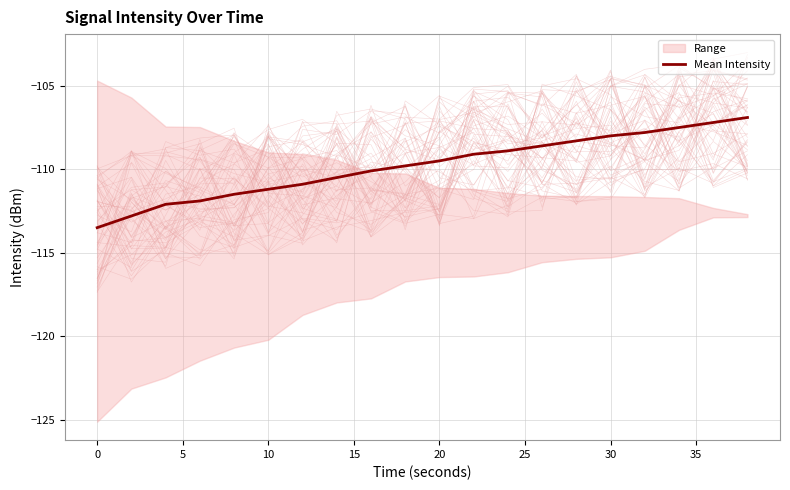

What is the value of the 13th point from the left?

-108.9